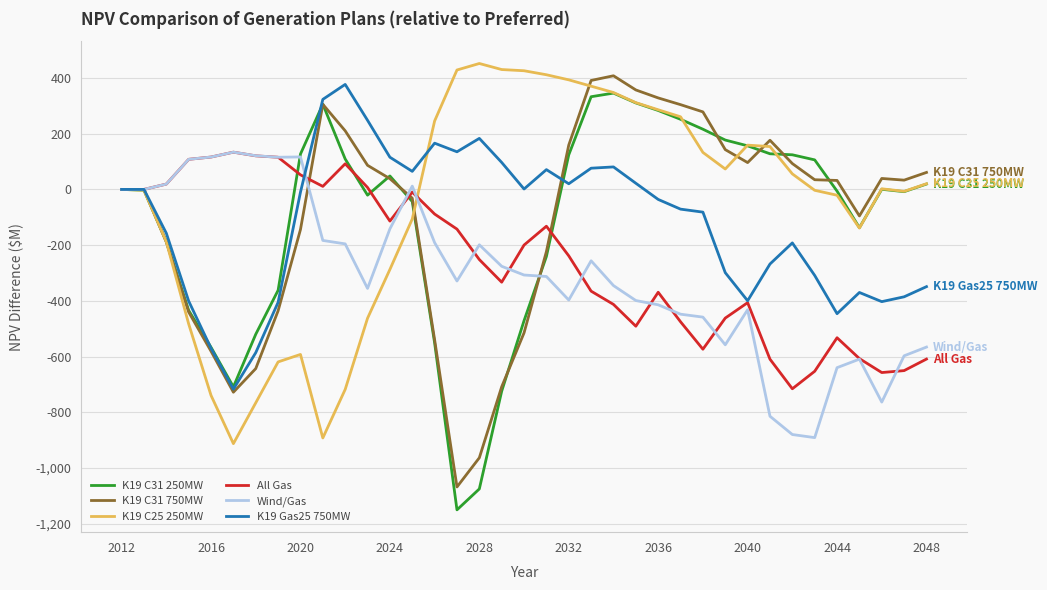

What is the smallest value displayed?

-1150.3